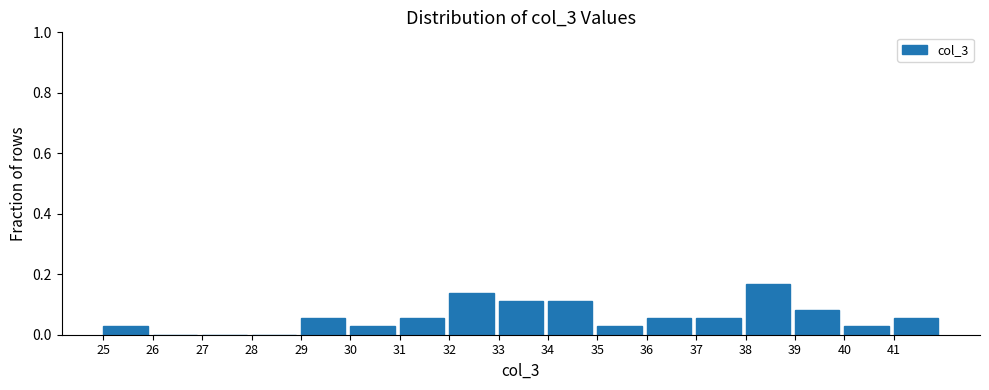

Reading left to right, transcribe this chart: for each bar, give the range it covers on the x-axis and its height. The values are not printed on the chart, so give them approximately, as read against the axis.

25 to 26: 0.02
26 to 27: 0
27 to 28: 0
28 to 29: 0
29 to 30: 0.06
30 to 31: 0.02
31 to 32: 0.06
32 to 33: 0.14
33 to 34: 0.12
34 to 35: 0.12
35 to 36: 0.02
36 to 37: 0.06
37 to 38: 0.06
38 to 39: 0.16
39 to 40: 0.08
40 to 41: 0.02
41 to 42: 0.06